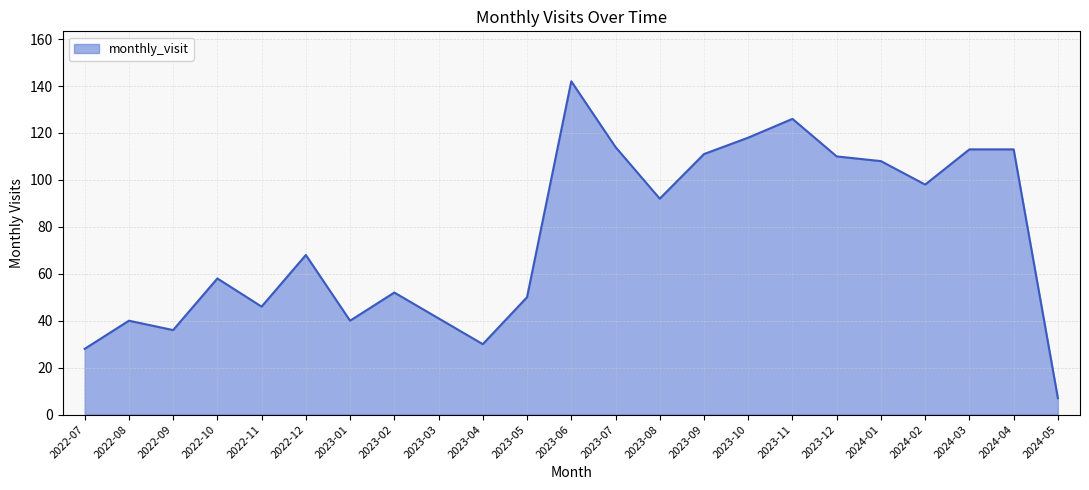

Approximately how many times larger is the value at 2023-03 compared to 2022-08?

1.0